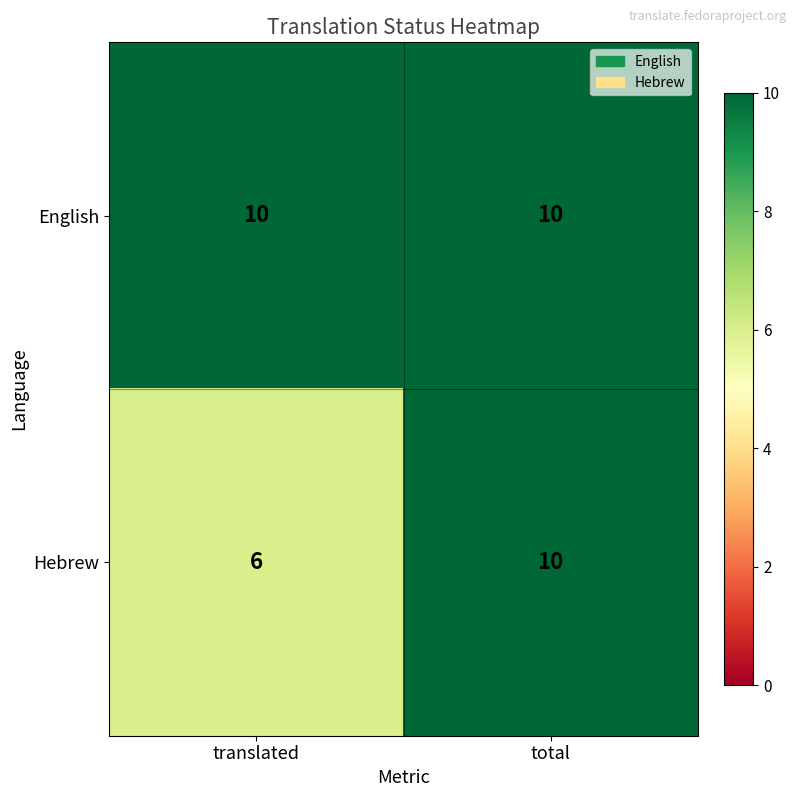

Reading right to left, extract all data points from this chart.

English: 10	10
Hebrew: 10	6